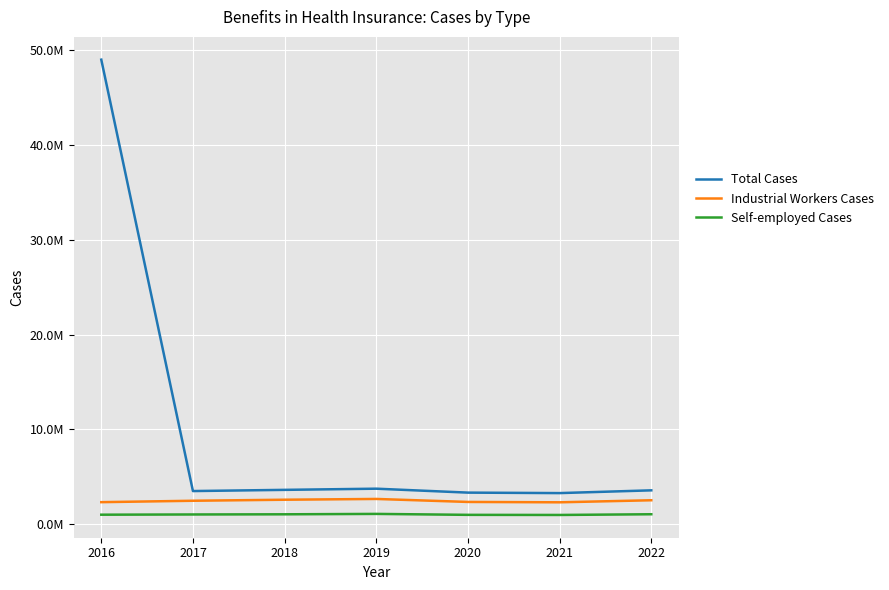

Which category has the highest value across all series?

2016